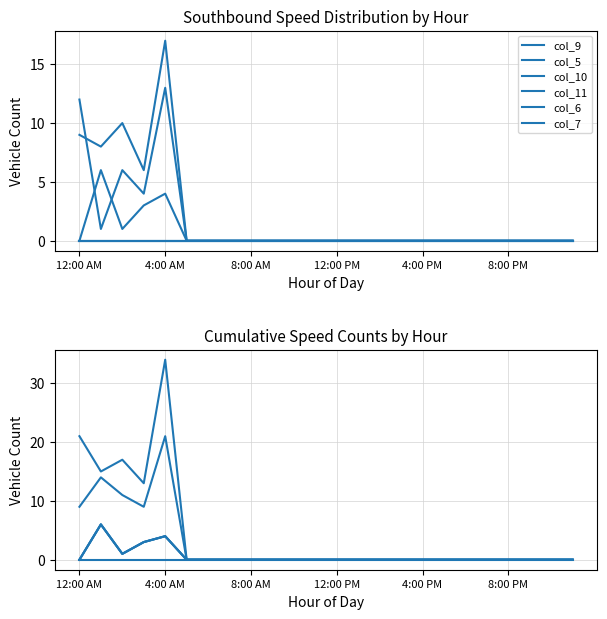

Which series changed the most between 13 and 15?

col_9